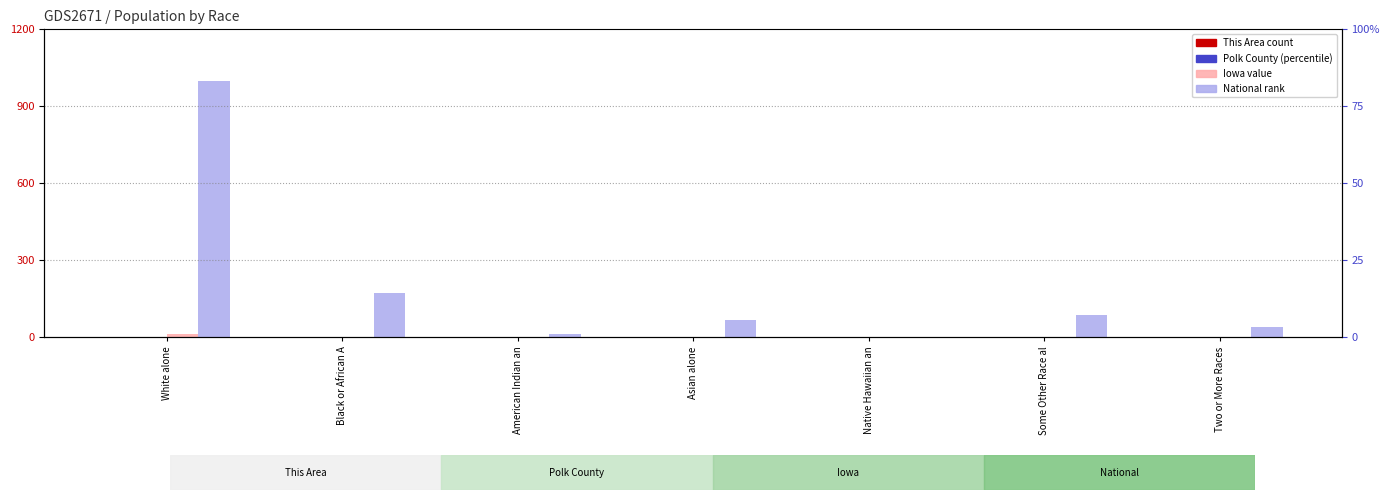

Are the bars grouped side by side (vs. stacked)?

Yes